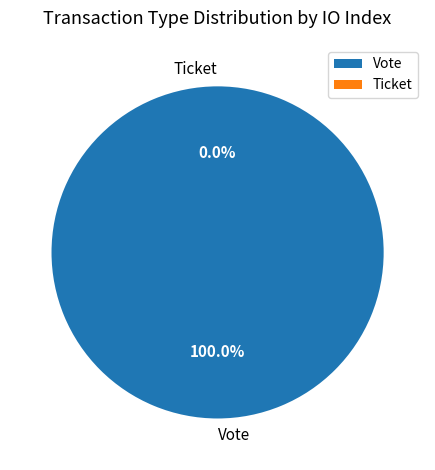

What is the majority slice?

Vote